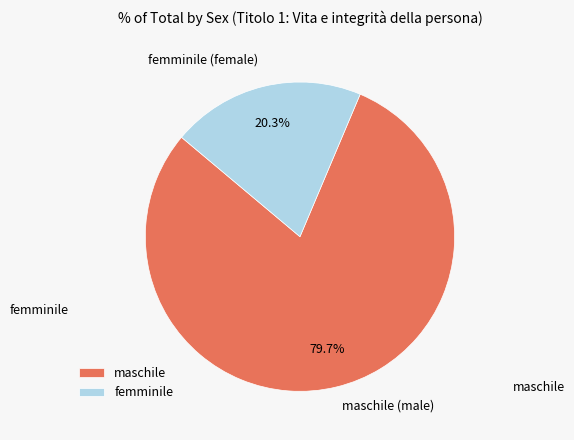

Is there a majority slice in this chart?

Yes